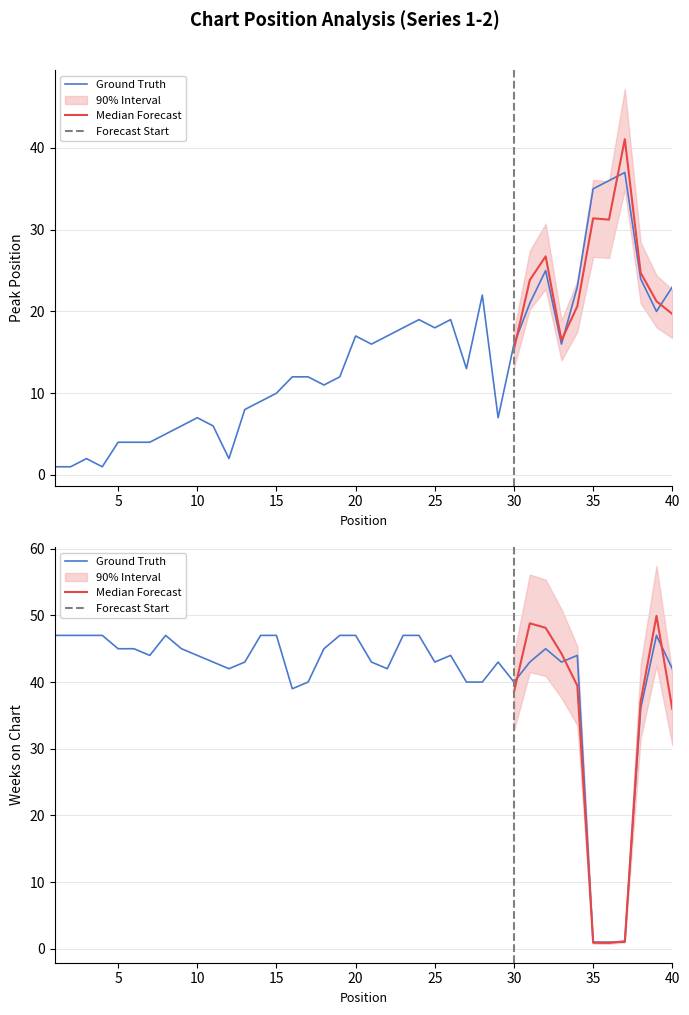

How many lines are shown in the chart?

2